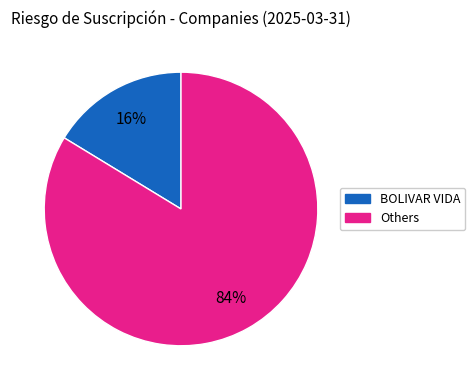

Is there a majority slice in this chart?

Yes